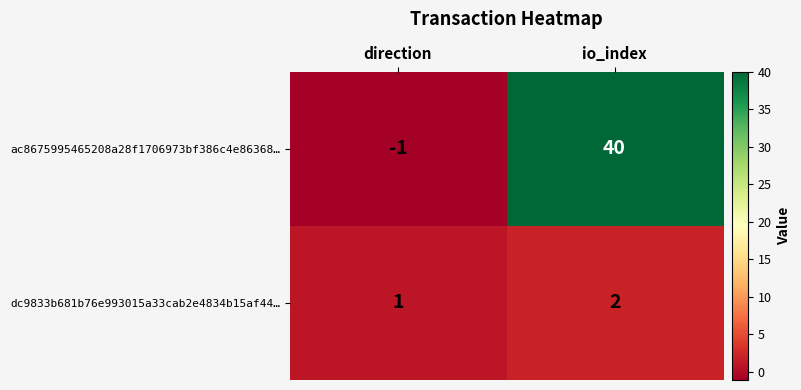

The dc9833b681b76e993015a33cab2e4834b15af44… series shows 2 at io_index. True or false?

True